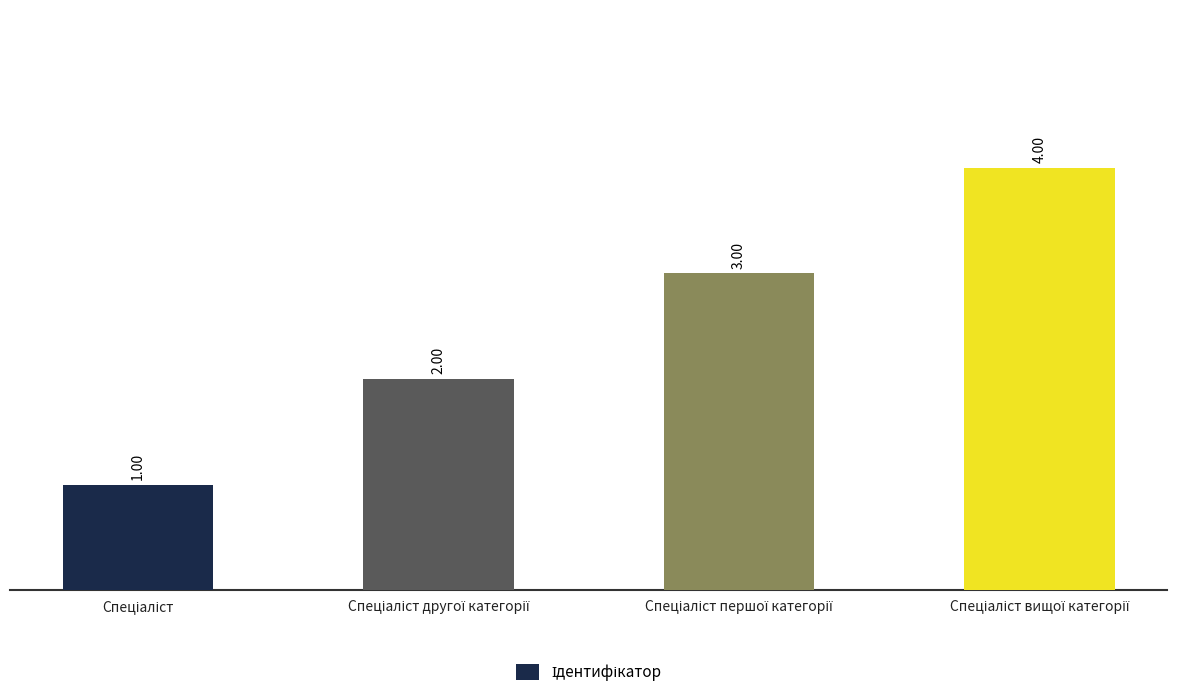

What is the minimum value shown in the chart?

1